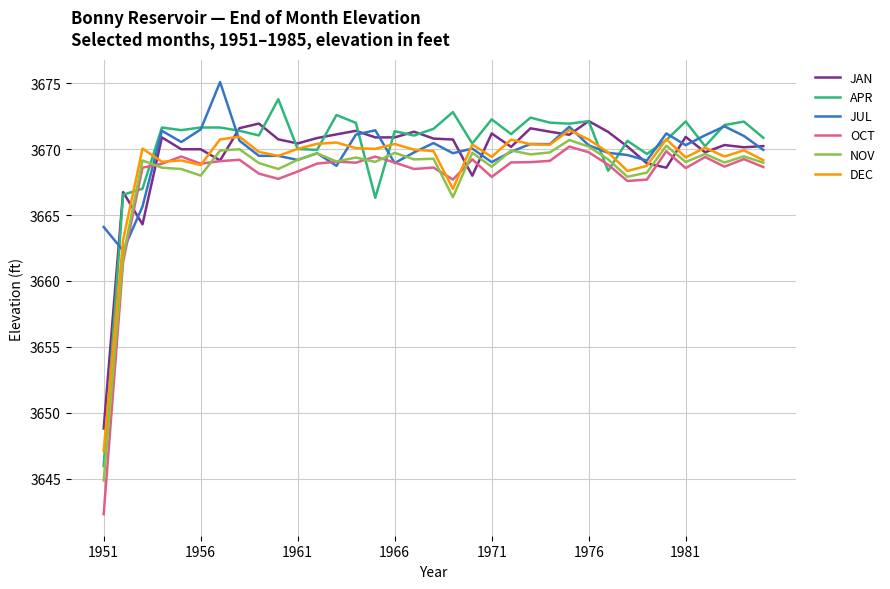

What is the average value of the OCT series?

3667.9